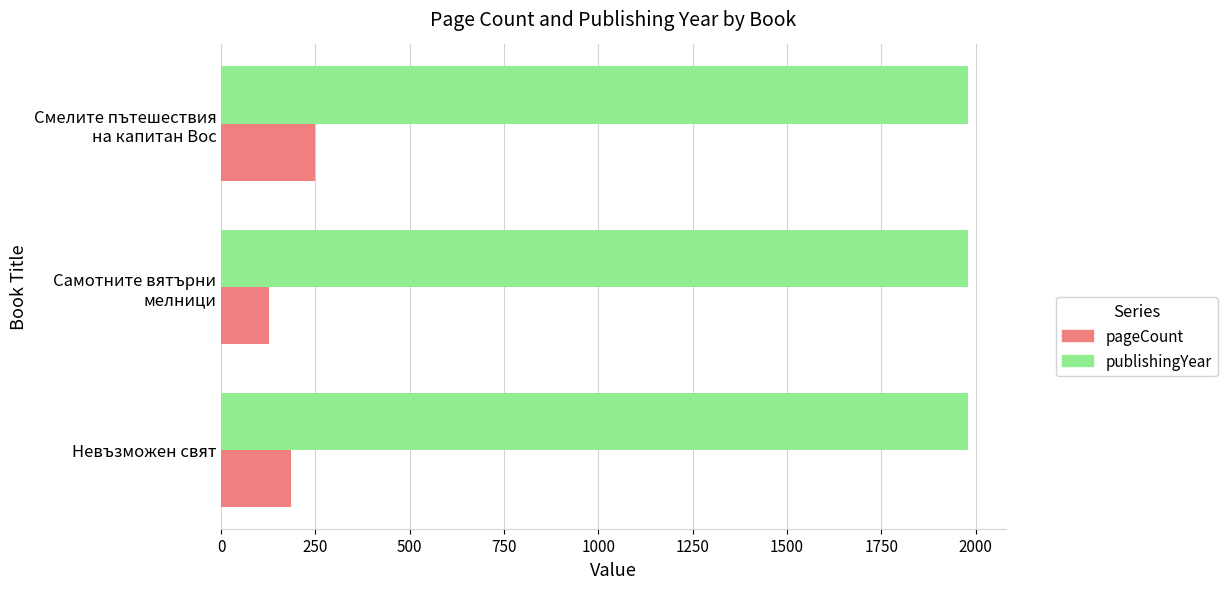

Is it true that pageCount equals 315 at Невъзможен свят?

False